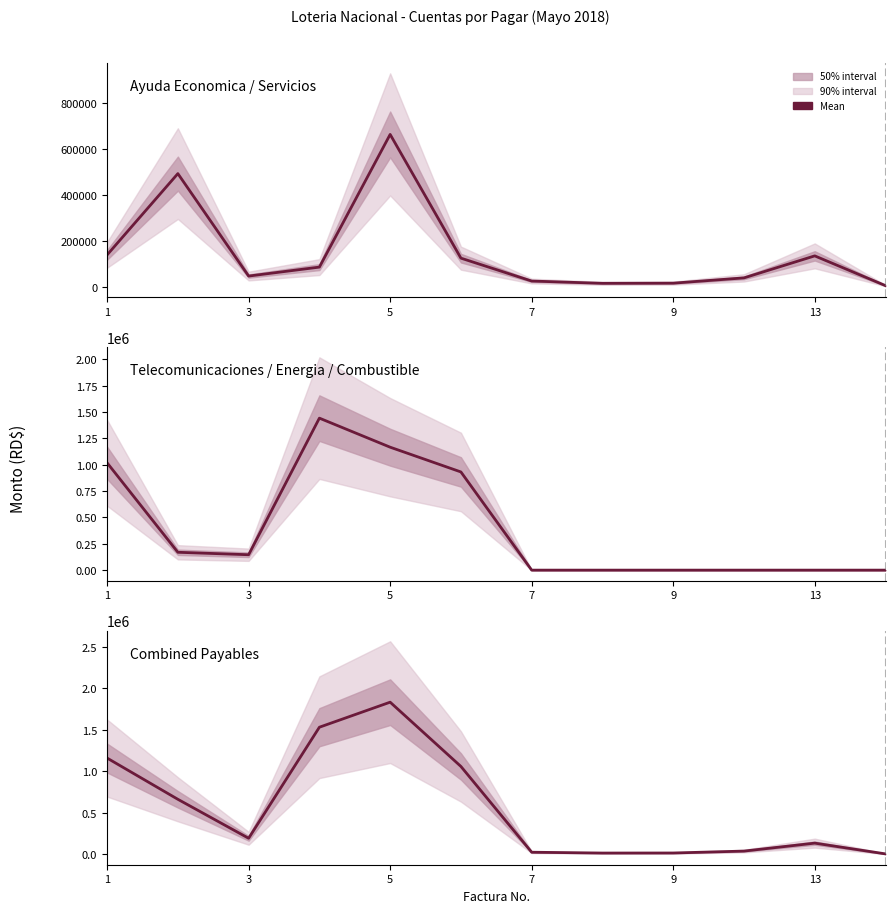

True or false: Combined Payables has more than 2 interior local peaks.

False